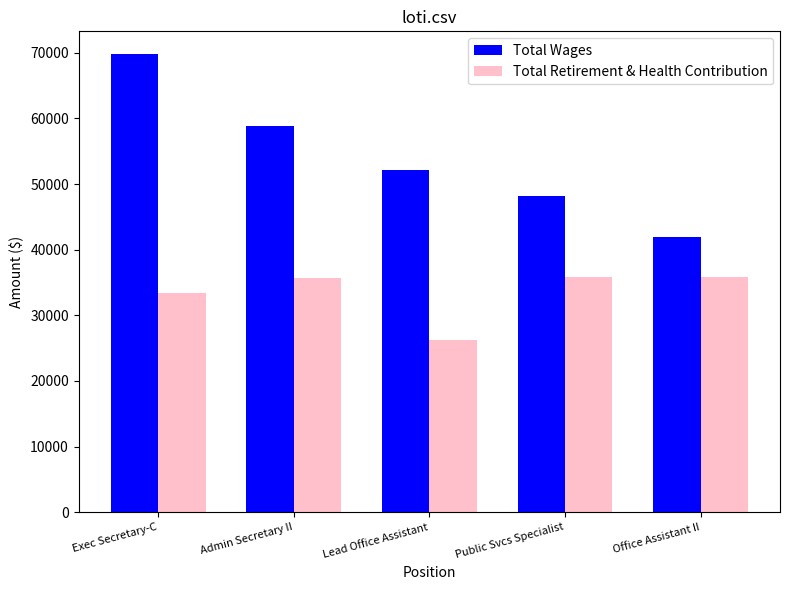

What is the difference between the second highest and minimum values in the Total Wages series?

17014